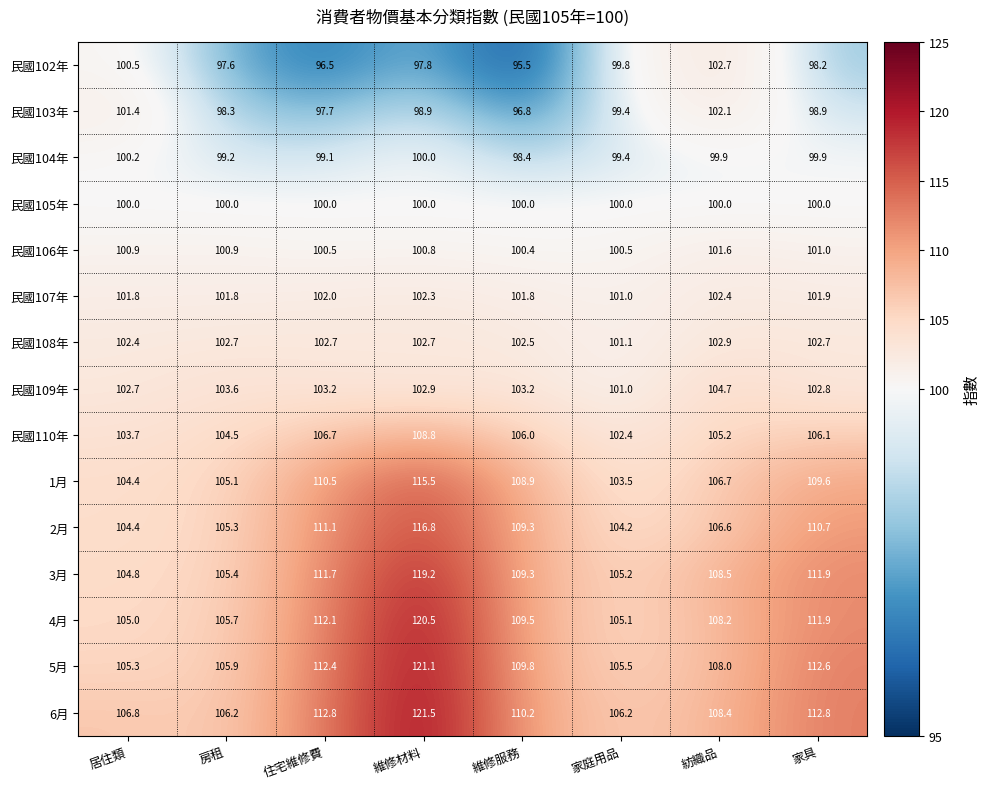

What is the highest value of the 3月 series?

119.2